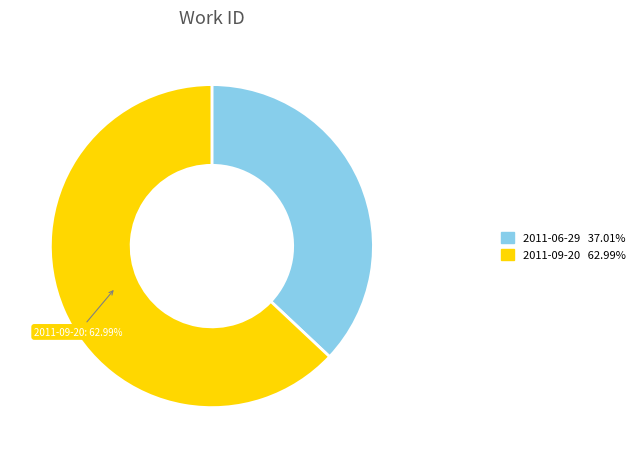

Is there a majority slice in this chart?

Yes